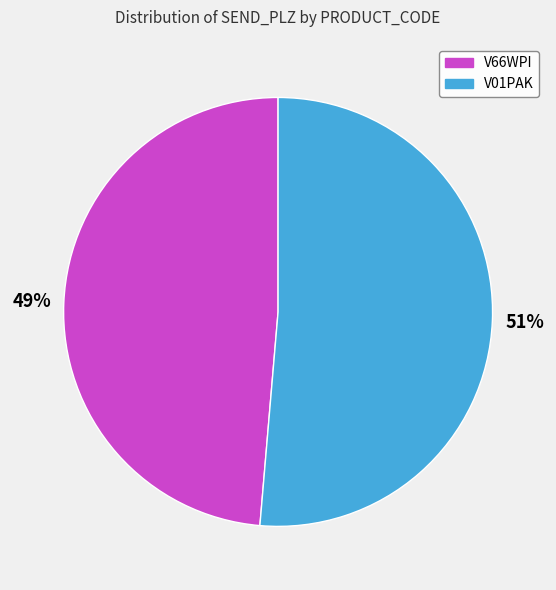

How many segments does this pie chart have?

2